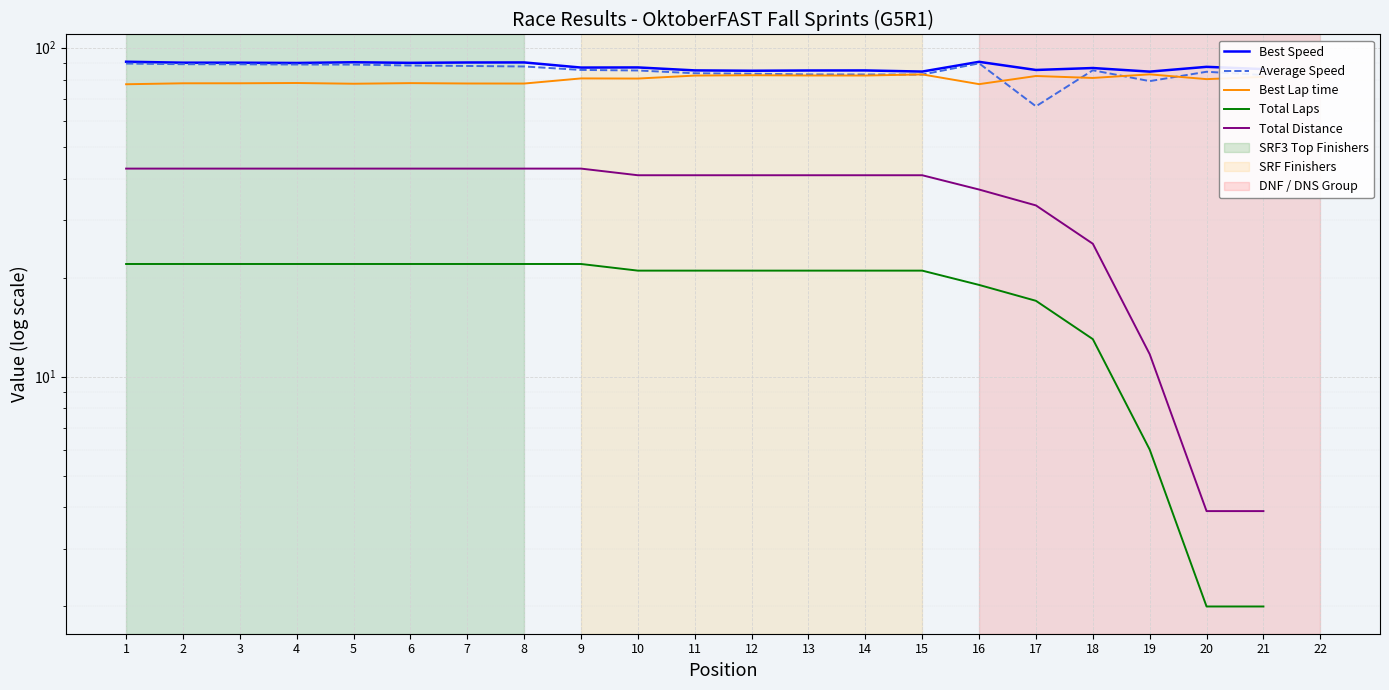

What is the value of the Total Laps point at the 19th from the left?

6.0